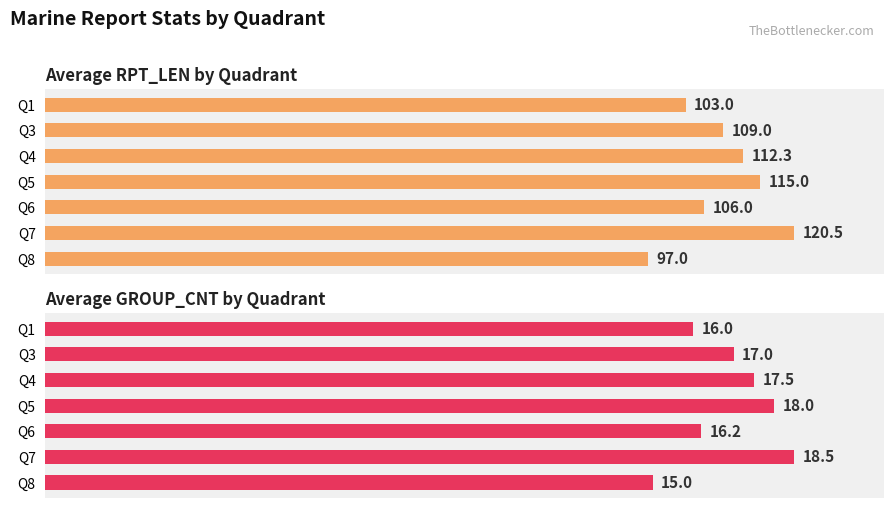

How many groups of bars are there?

7